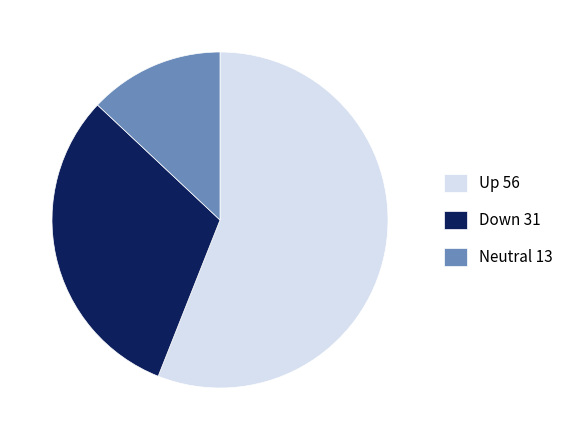

Rank the categories by value from highest to lowest.

Up 56, Down 31, Neutral 13